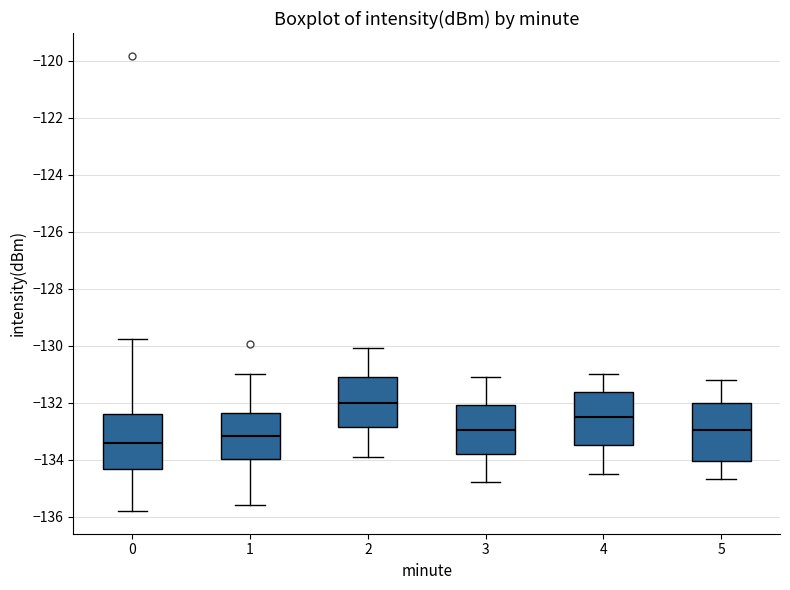

Where is the lower edge of the box at x = 0 on the y-axis? The values are not printed on the chart, so give them approximately, as read against the axis.

-134.4